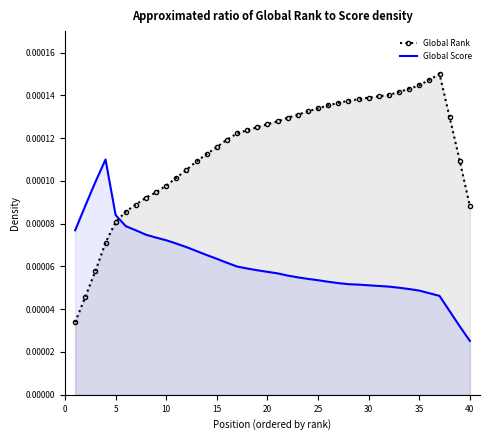

At which category does the chart reach its minimum across all series?

40